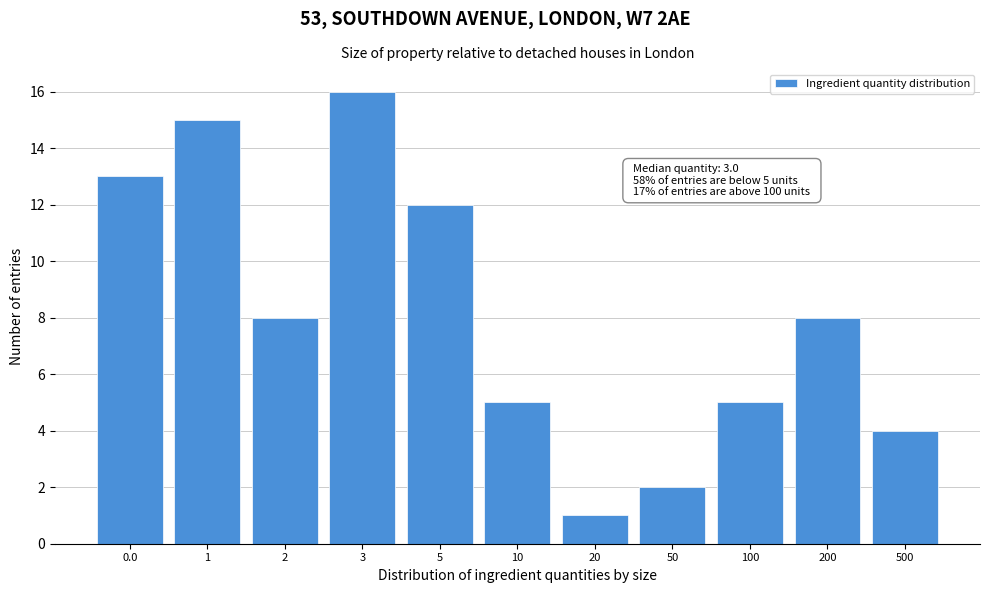

Reading right to left, list all the values displayed in this chart.

4	8	5	2	1	5	12	16	8	15	13